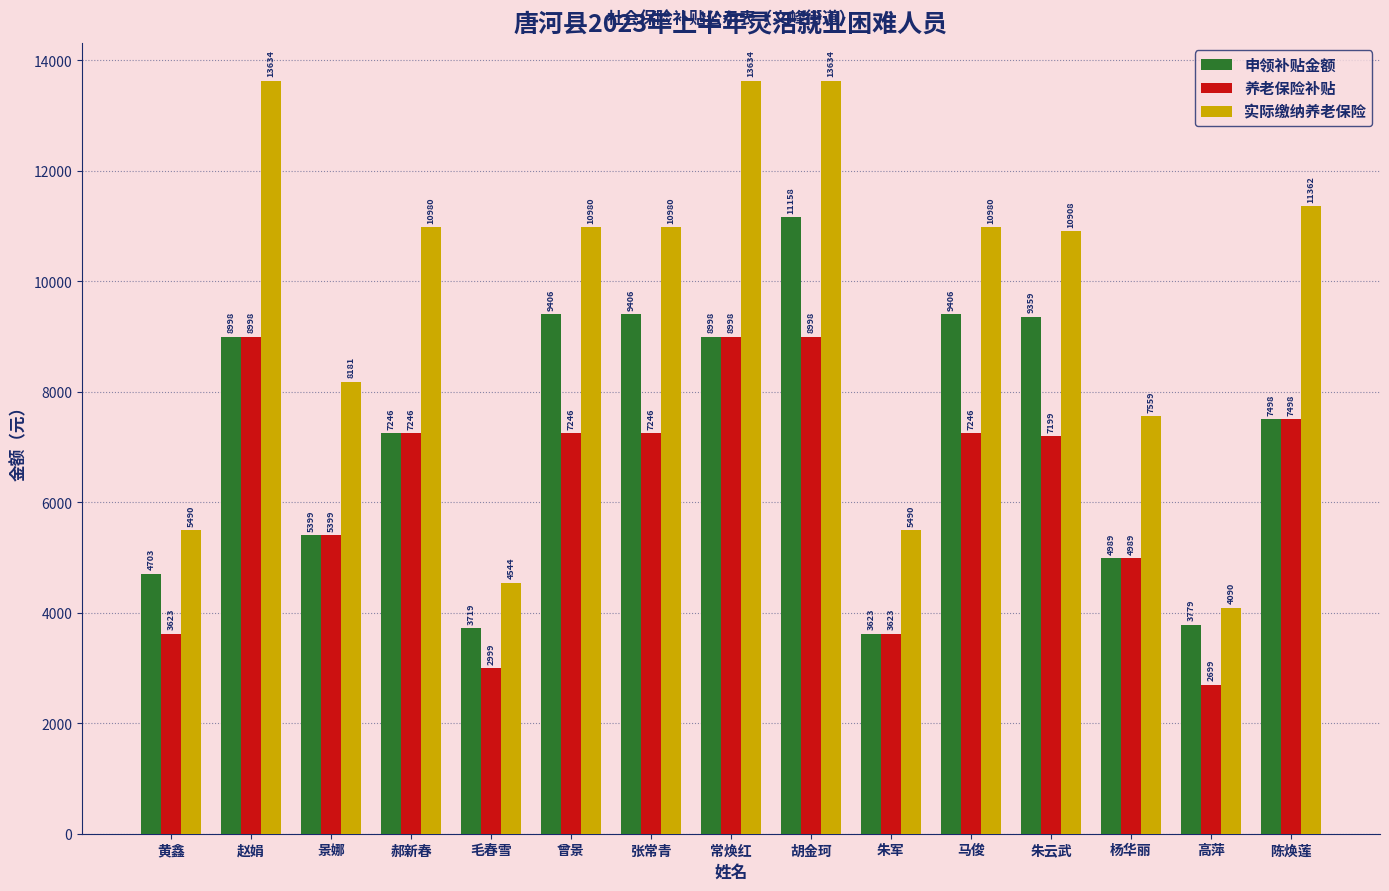

What is the minimum value shown in the chart?

2699.9